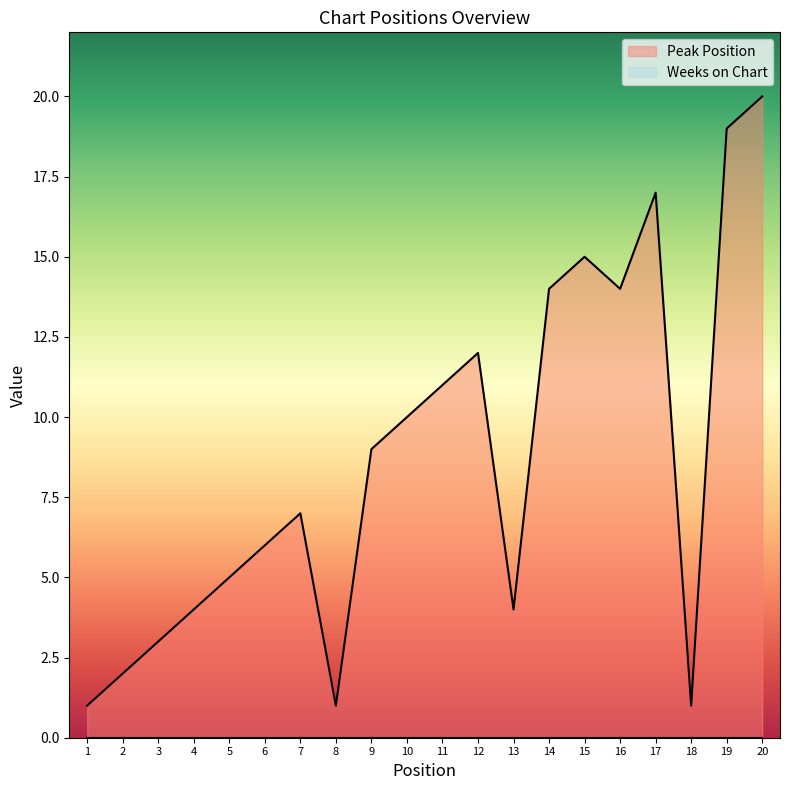

The value at 9 is 5. True or false?

False